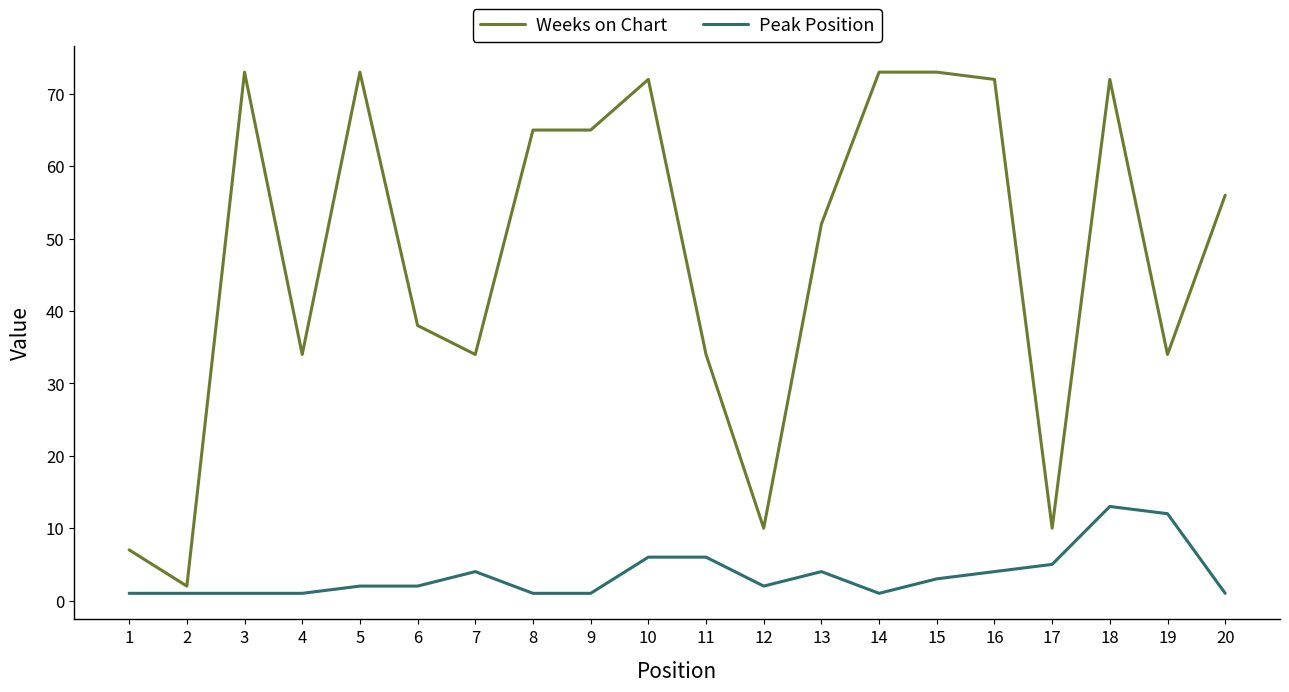

Rank the series by their average value, from lowest to highest.

Peak Position, Weeks on Chart